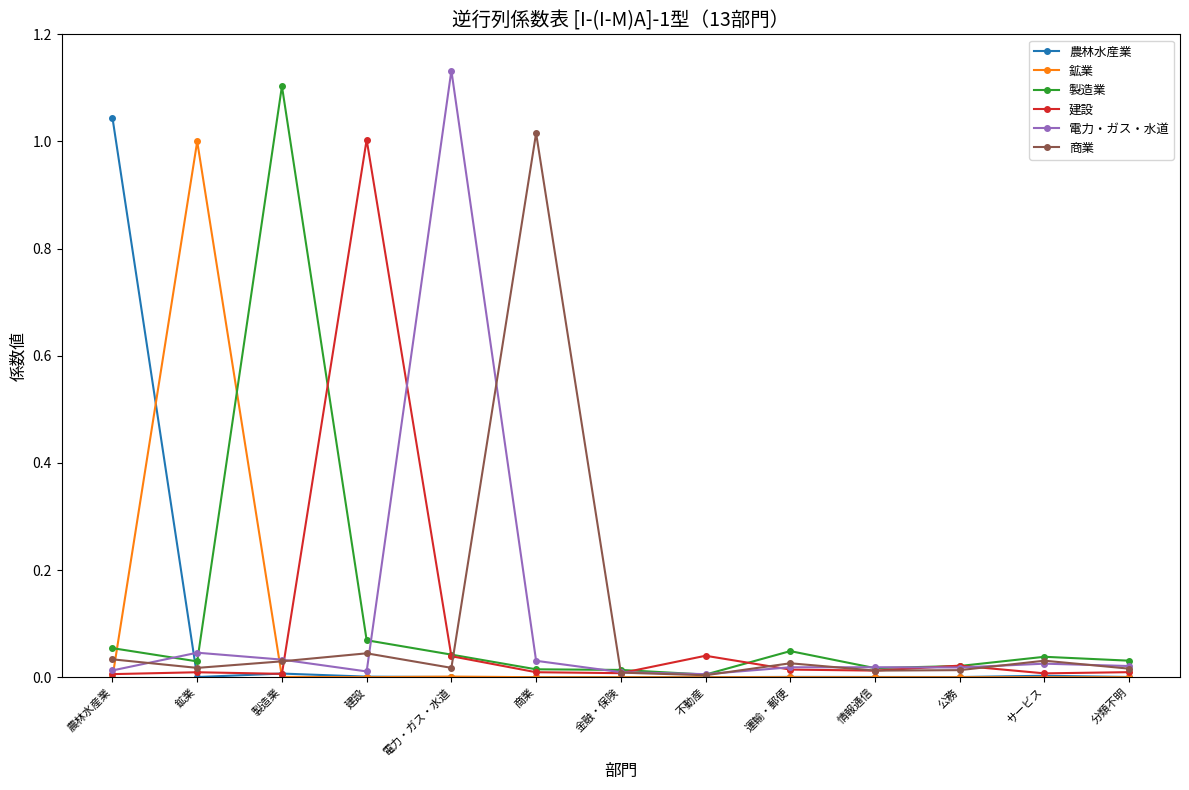

Which series changed the most between 電力・ガス・水道 and 分類不明?

電力・ガス・水道